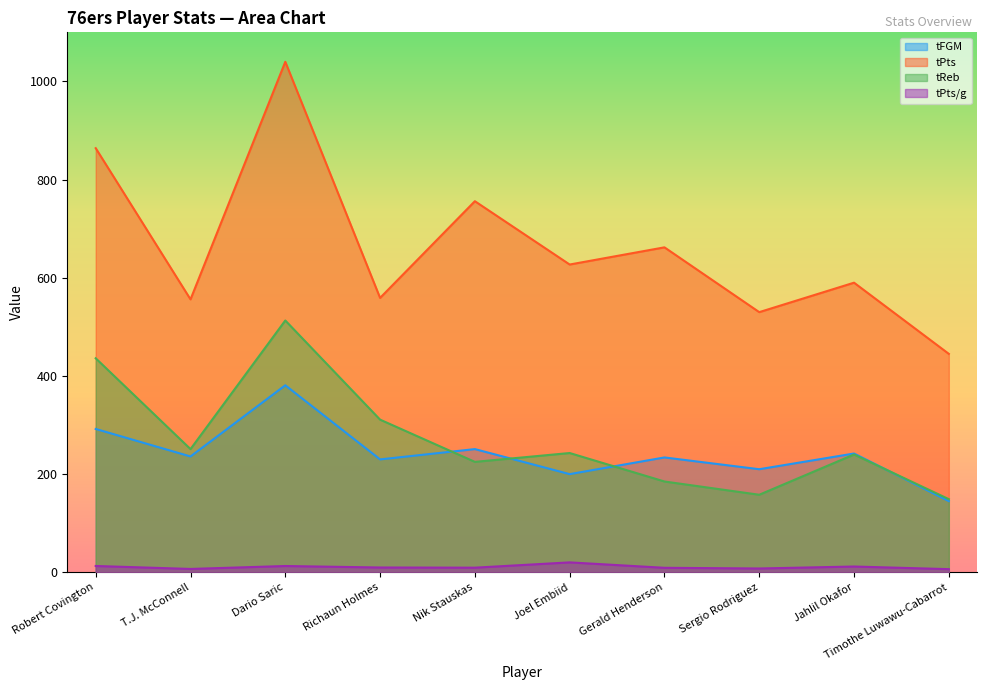

At which label does tFGM first exceed 236?

Robert Covington